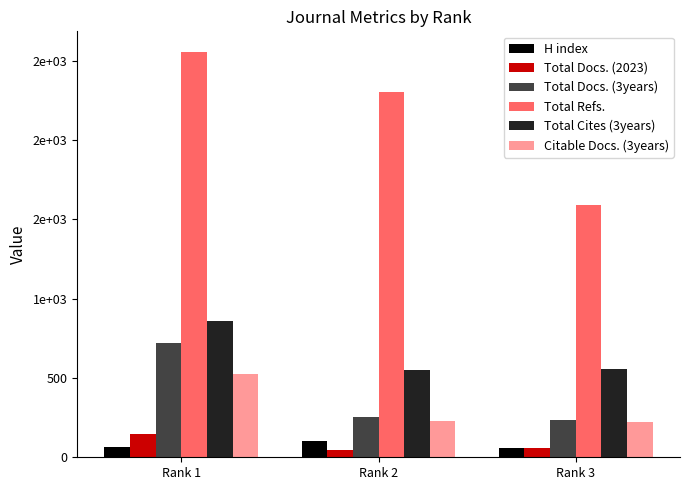

What are all the series names shown in the legend?

H index, Total Docs. (2023), Total Docs. (3years), Total Refs., Total Cites (3years), Citable Docs. (3years)